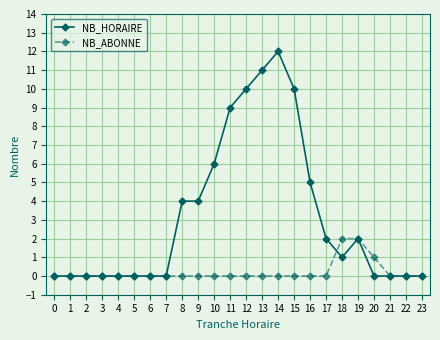

Reading right to left, what are all the values shown in this chart?

NB_HORAIRE: 0	0	0	0	2	1	2	5	10	12	11	10	9	6	4	4	0	0	0	0	0	0	0	0
NB_ABONNE: 0	0	0	1	2	2	0	0	0	0	0	0	0	0	0	0	0	0	0	0	0	0	0	0